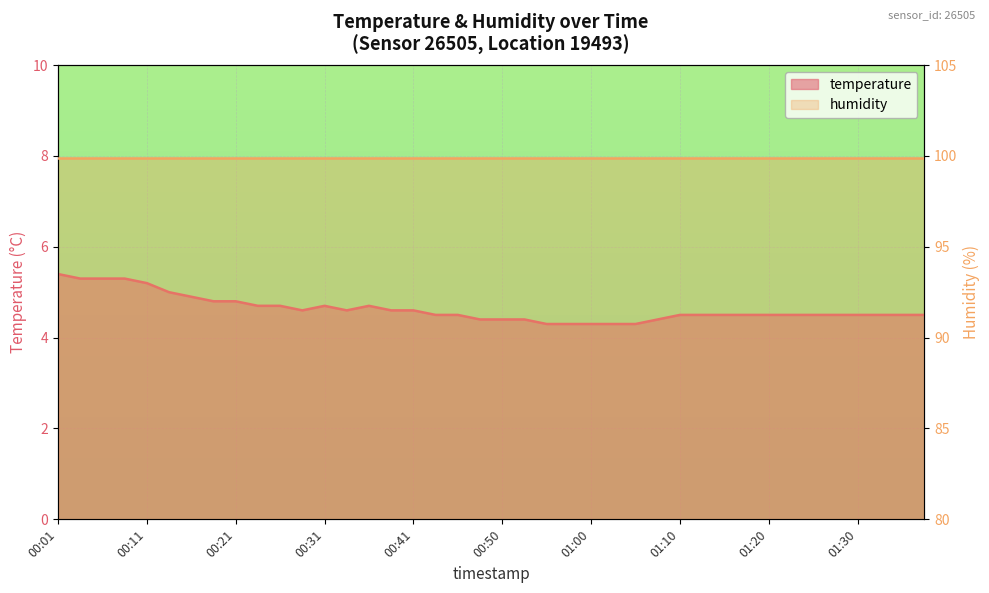

True or false: the data shows 0.9 at 01:08.

False